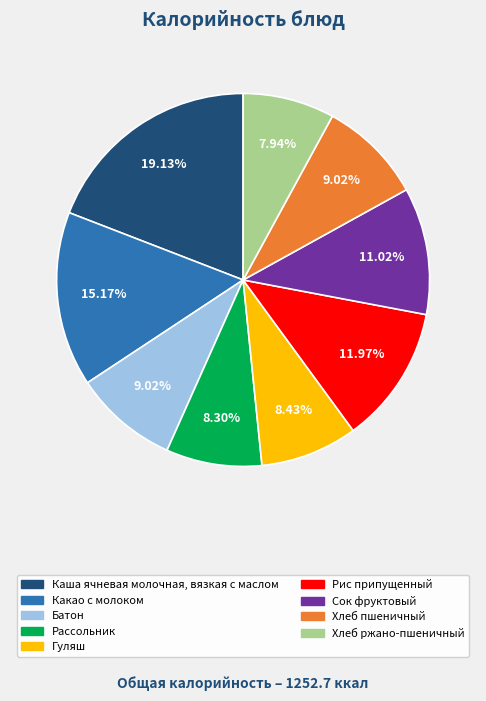

Does any single category account for the majority?

No